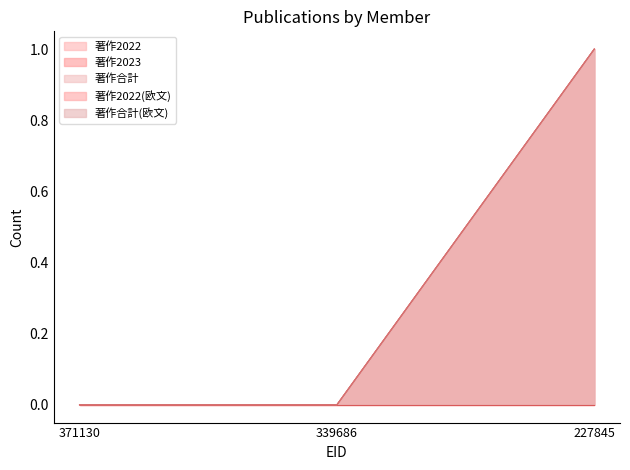

The 著作2022(欧文) series shows 0 at 227845. True or false?

False